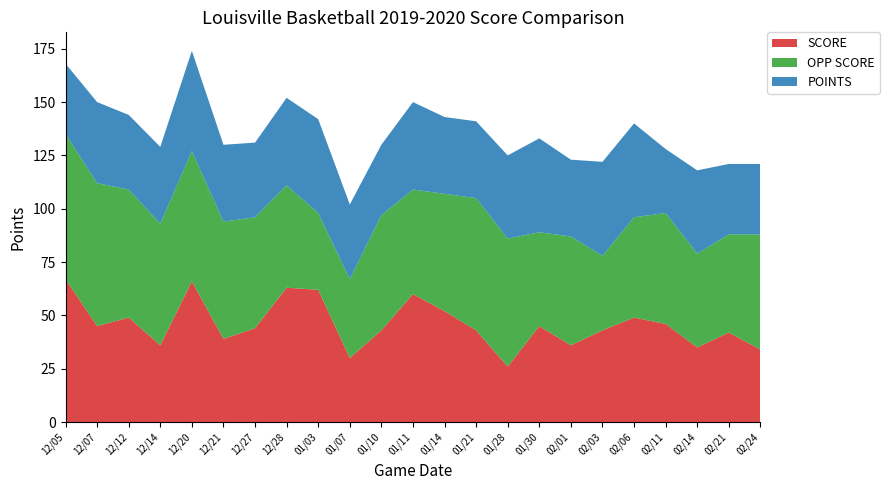

Reading right to left, list all the values displayed in this chart.

SCORE: 02/24=34	02/21=42	02/14=35	02/11=46	02/06=49	02/03=43	02/01=36	01/30=45	01/28=26	01/21=43	01/14=52	01/11=60	01/10=43	01/07=30	01/03=62	12/28=63	12/27=44	12/21=39	12/20=66	12/14=36	12/12=49	12/07=45	12/05=67
OPP SCORE: 02/24=54	02/21=46	02/14=44	02/11=52	02/06=47	02/03=35	02/01=51	01/30=44	01/28=60	01/21=62	01/14=55	01/11=49	01/10=54	01/07=37	01/03=36	12/28=48	12/27=52	12/21=55	12/20=61	12/14=57	12/12=60	12/07=67	12/05=68
POINTS: 02/24=33	02/21=33	02/14=39	02/11=30	02/06=44	02/03=44	02/01=36	01/30=44	01/28=39	01/21=36	01/14=36	01/11=41	01/10=33	01/07=35	01/03=44	12/28=41	12/27=35	12/21=36	12/20=47	12/14=36	12/12=35	12/07=38	12/05=33